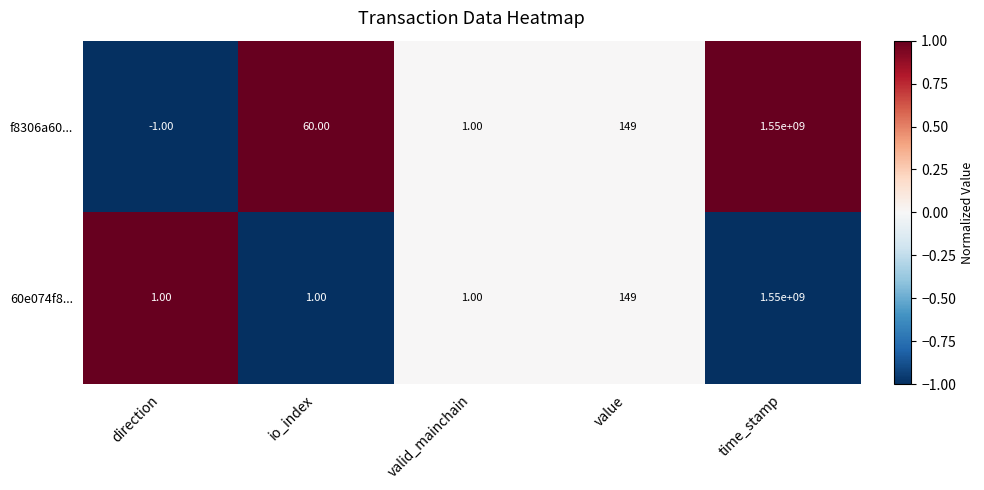

What is the greatest value displayed?

1550000000